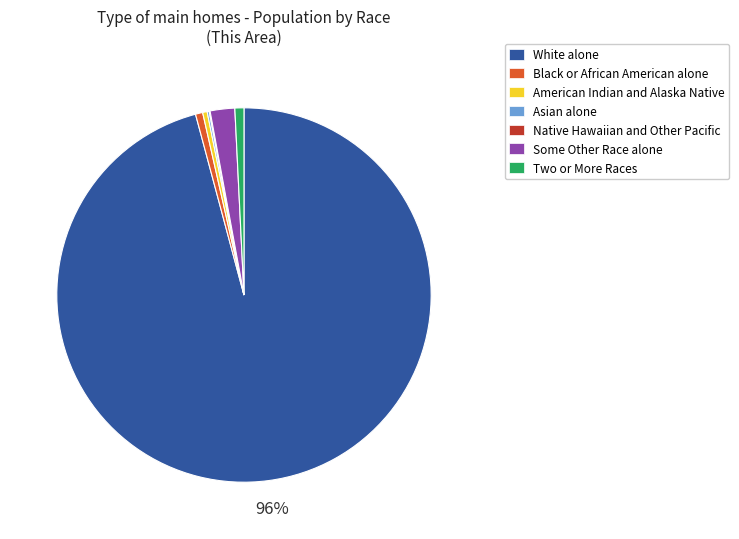

Is it true that American Indian and Alaska Native is 13% of the pie?

False